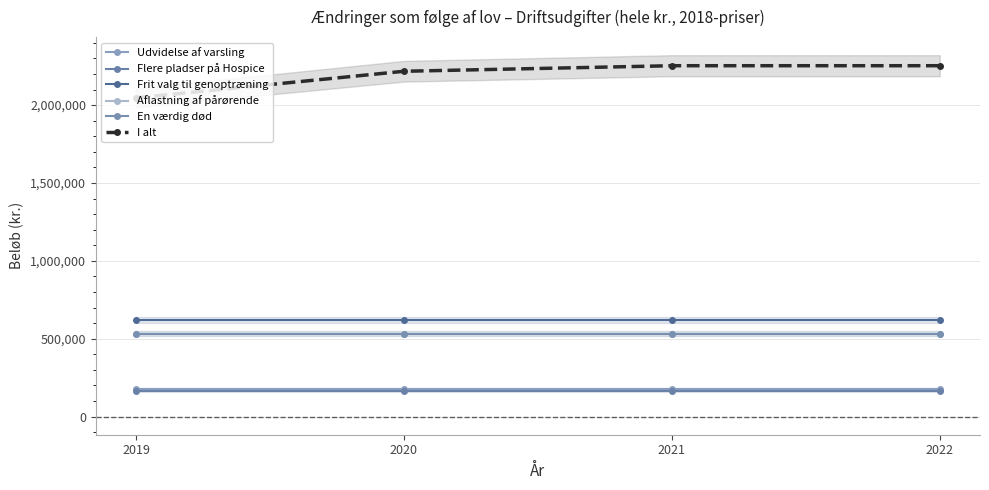

True or false: Aflastning af pårørende and Frit valg til genoptræning cross at least once.

False